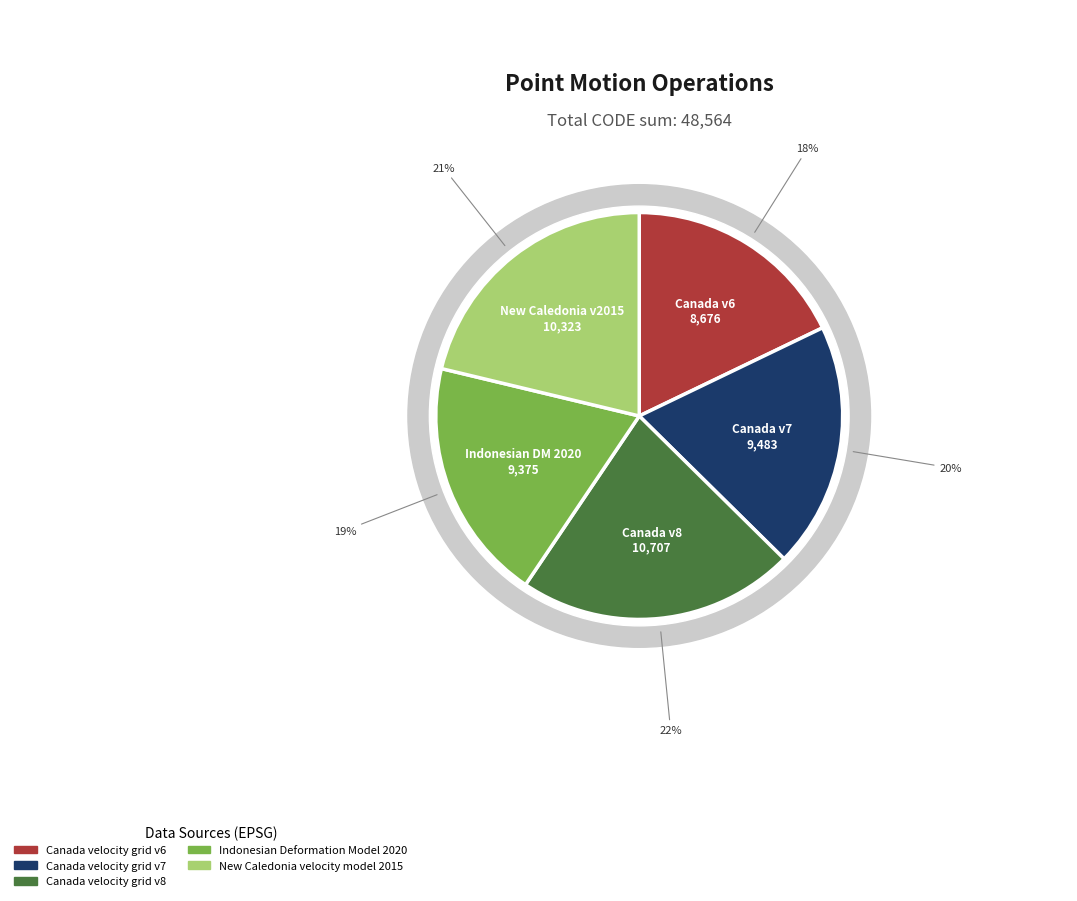

Which category has the smallest portion of the pie?

Canada velocity grid v6